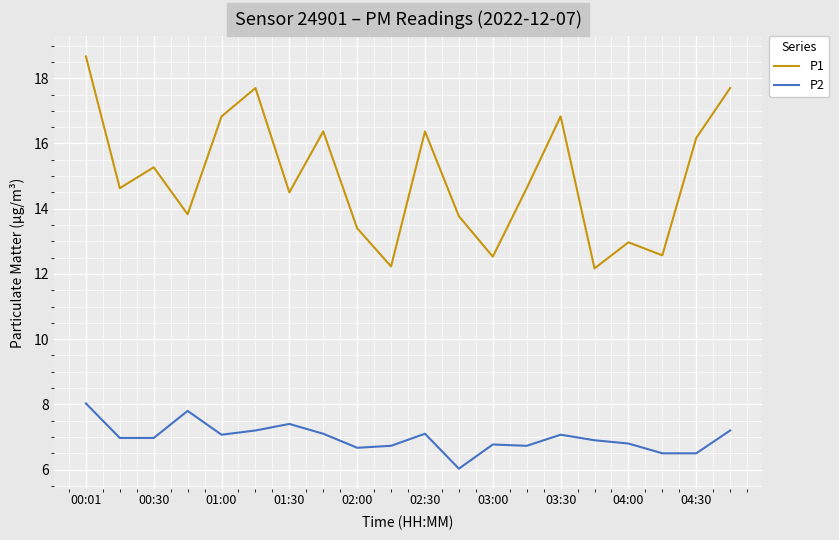

Which series has the widest spread of values?

P1